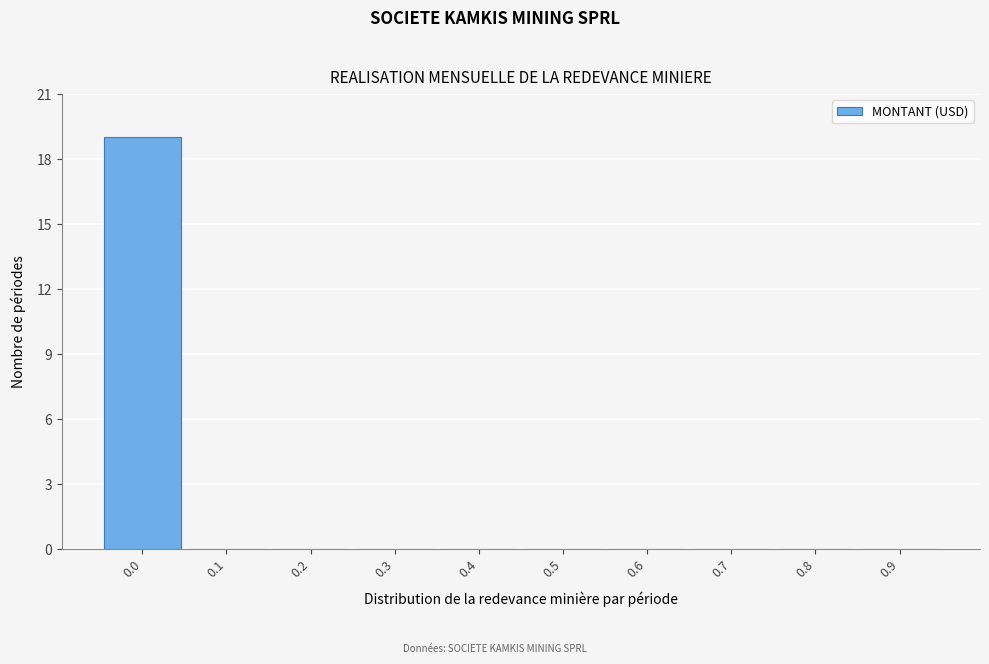

Reading left to right, extract all data points from this chart.

0.0=19	0.1=0	0.2=0	0.3=0	0.4=0	0.5=0	0.6=0	0.7=0	0.8=0	0.9=0